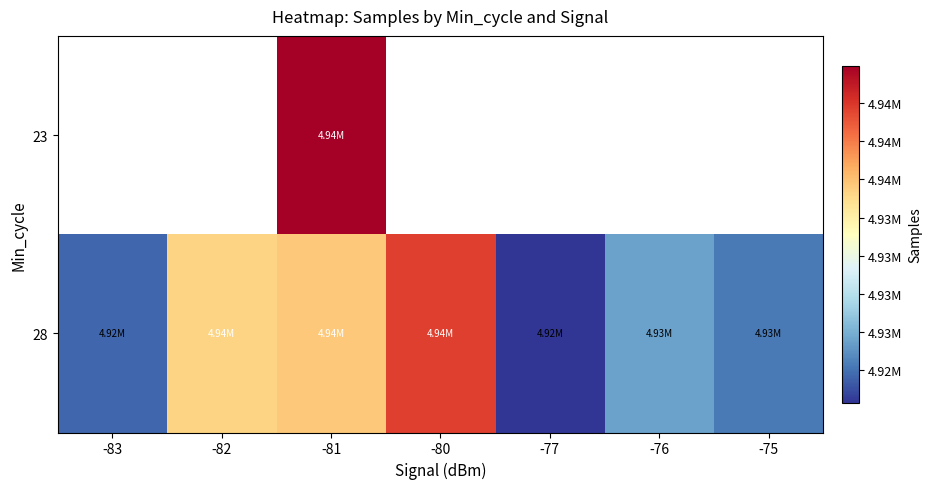

What is the sum of the 28 values at -80 and -75?

9867509.7